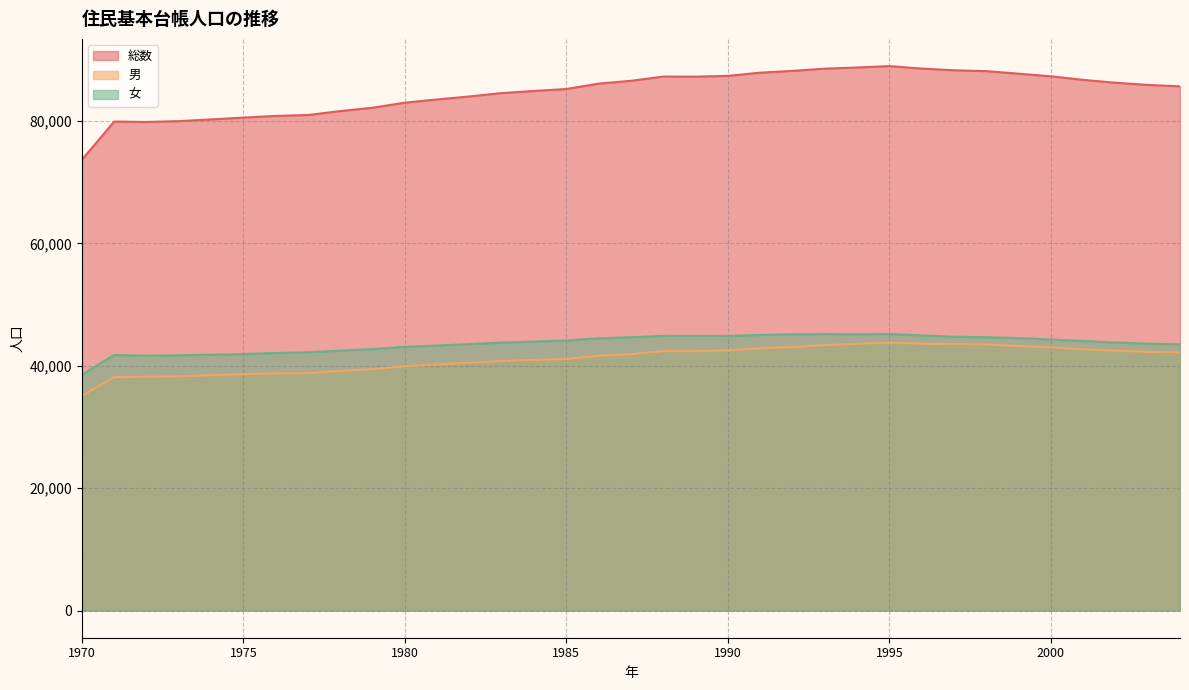

How many lines are shown in the chart?

3